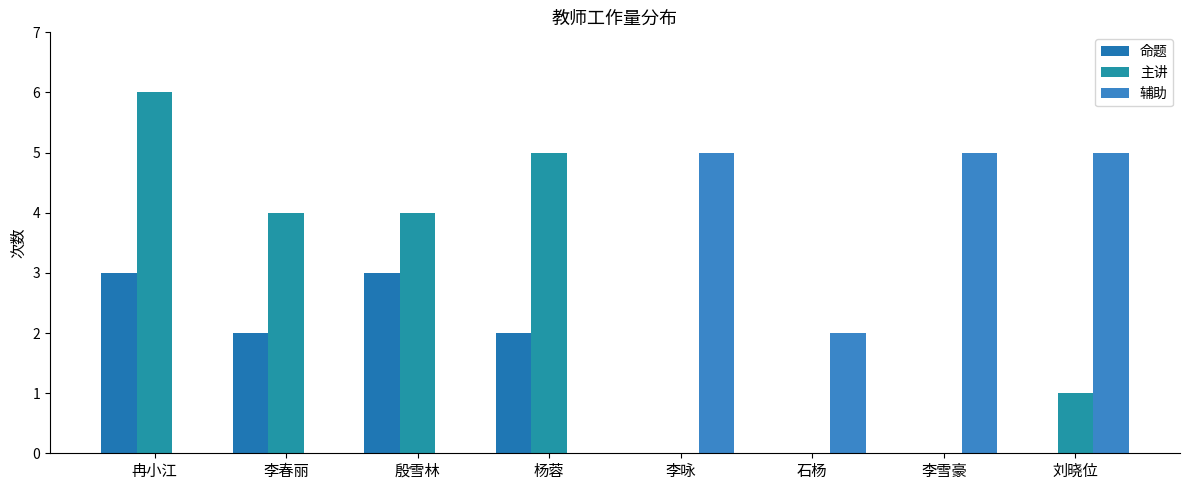

How many groups of bars are there?

8